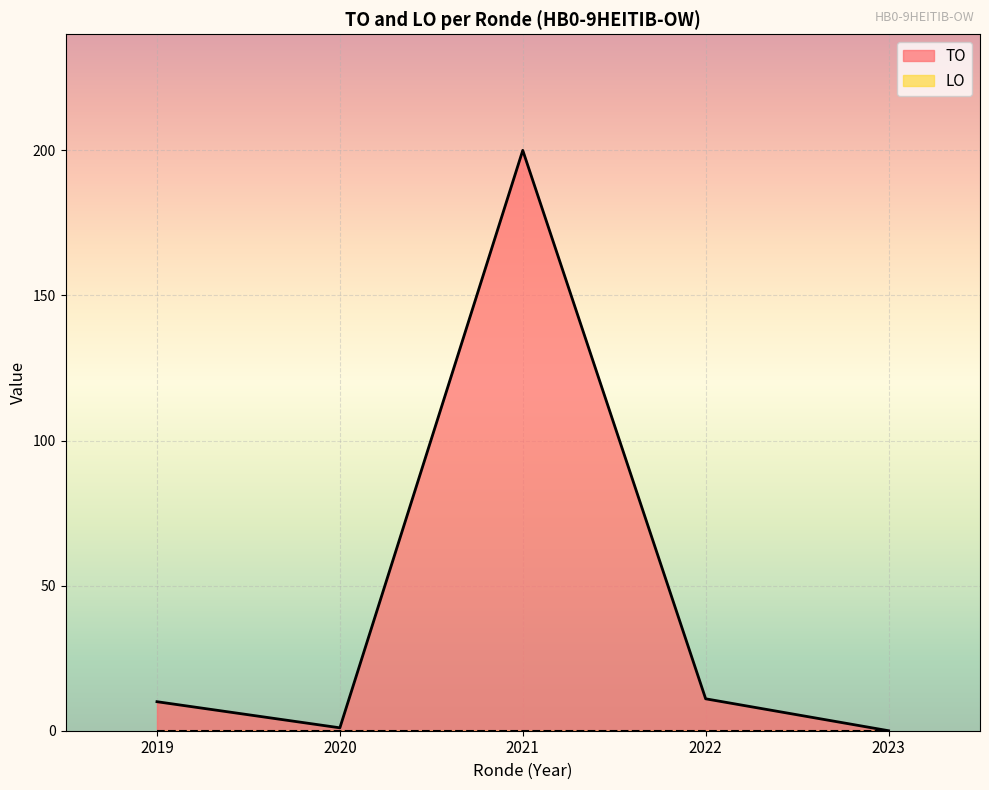

Which series has the largest range (max minus min)?

TO